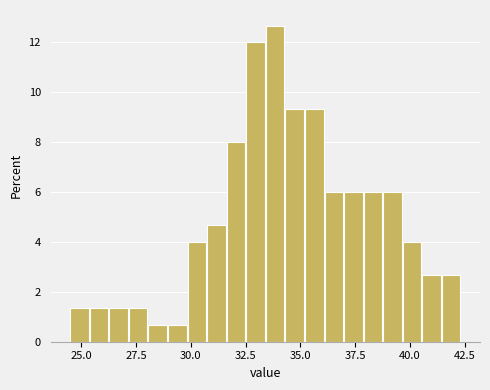

Around what value on the x-axis is the tallest bar? Give the approximate position of its centre, as read against the axis.

34.0